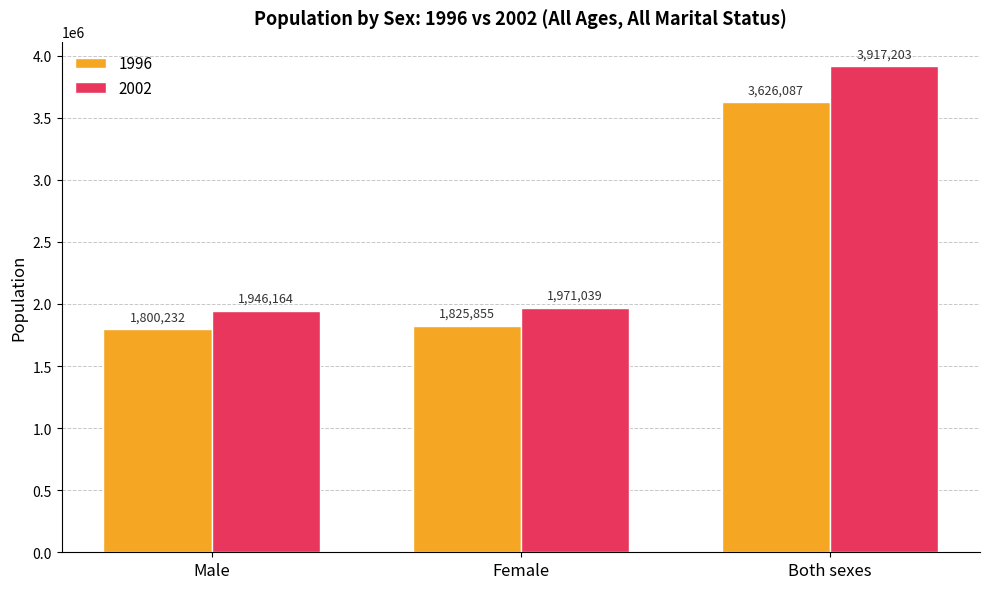

The value of 1996 at Male is 802219. True or false?

False